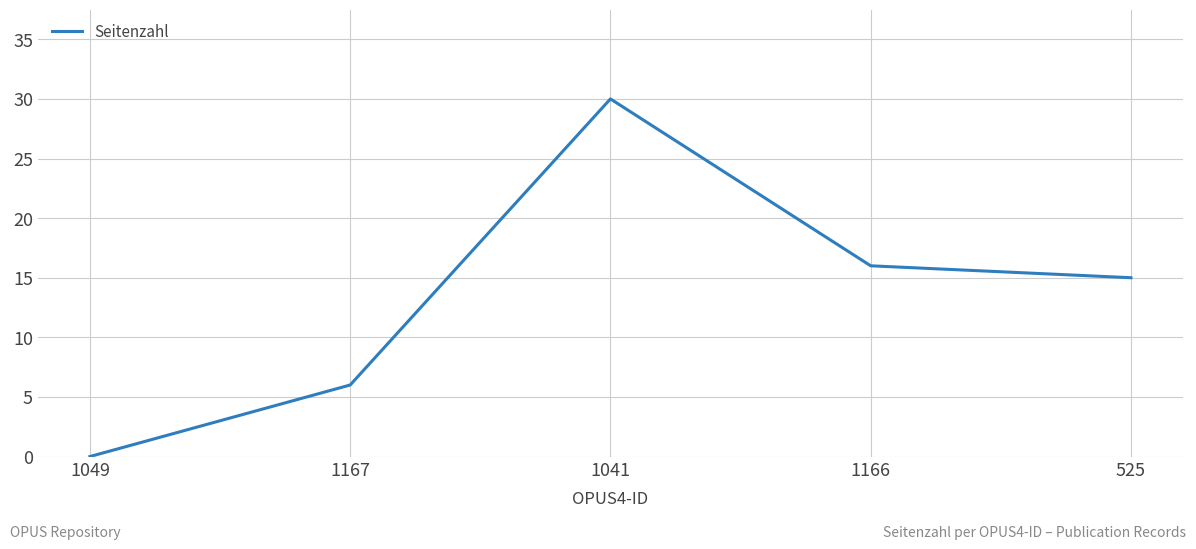

What is the difference between the maximum and minimum values?

30